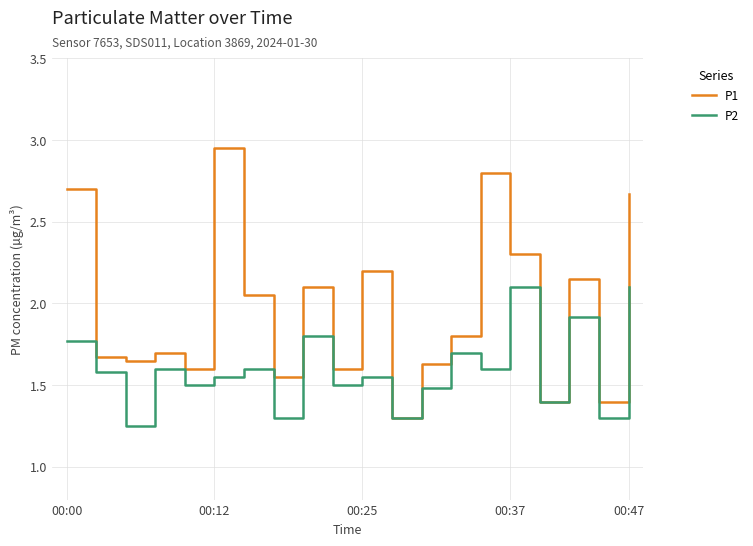

Which series has the widest spread of values?

P1